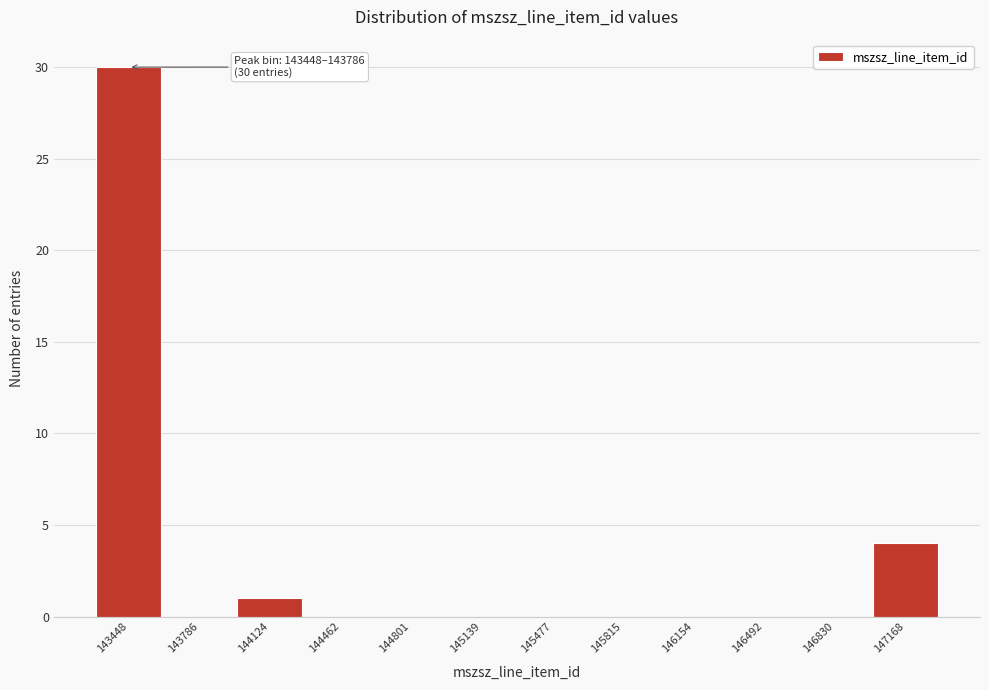

Reading left to right, transcribe all the data shown in this chart.

143448=30	143786=0	144124=1	144462=0	144801=0	145139=0	145477=0	145815=0	146154=0	146492=0	146830=0	147168=4